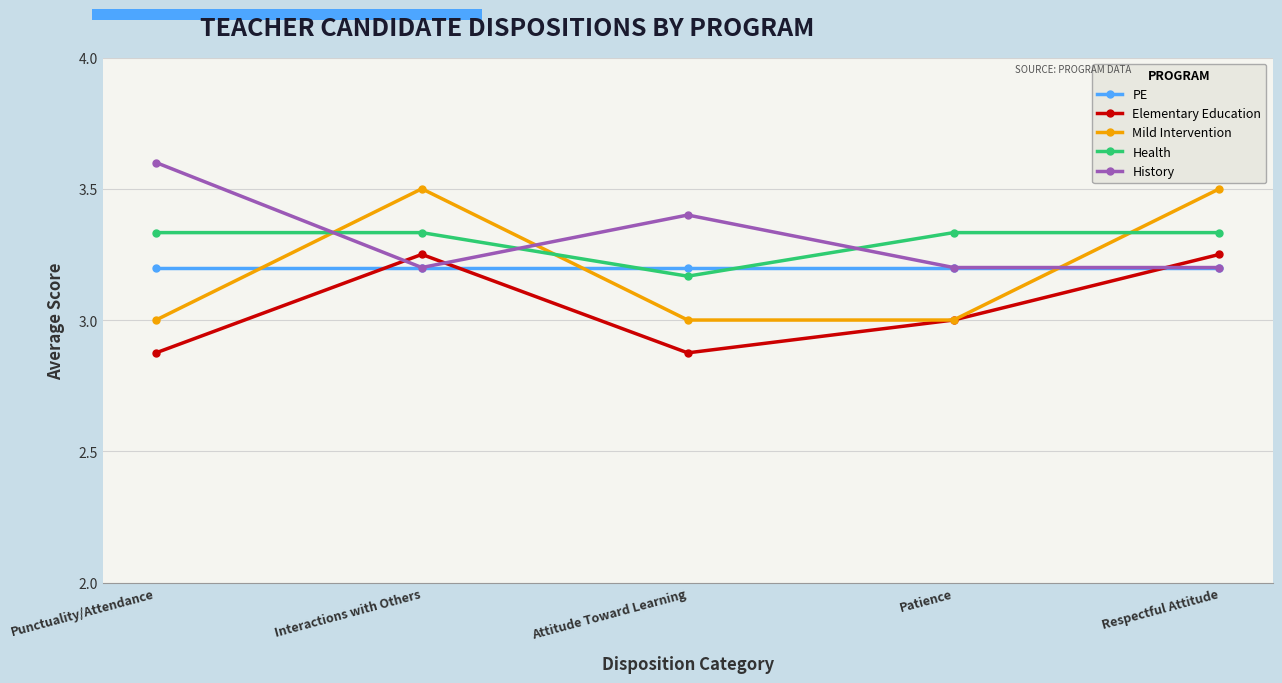

What is the label of the 2nd point from the left?

Interactions with Others